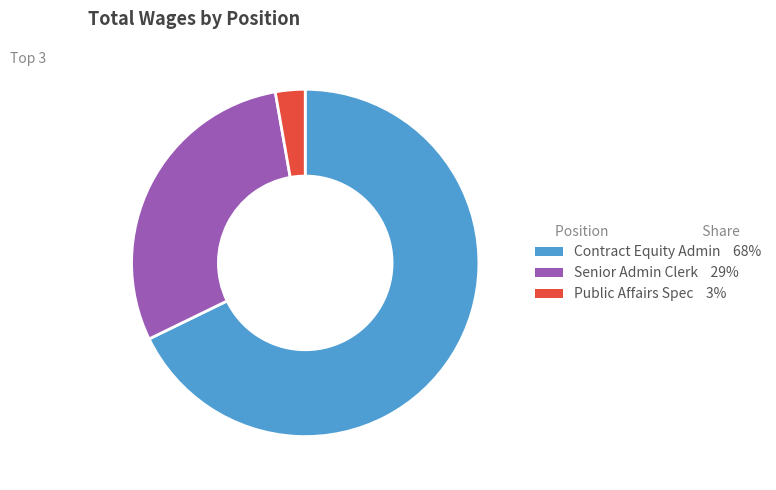

Is there a majority slice in this chart?

Yes